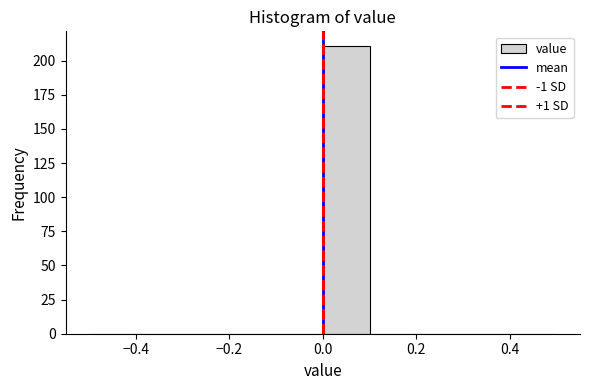

What is the height of the bar covering 0.0 to 0.1 on the x-axis? The values are not printed on the chart, so give them approximately, as read against the axis.

210